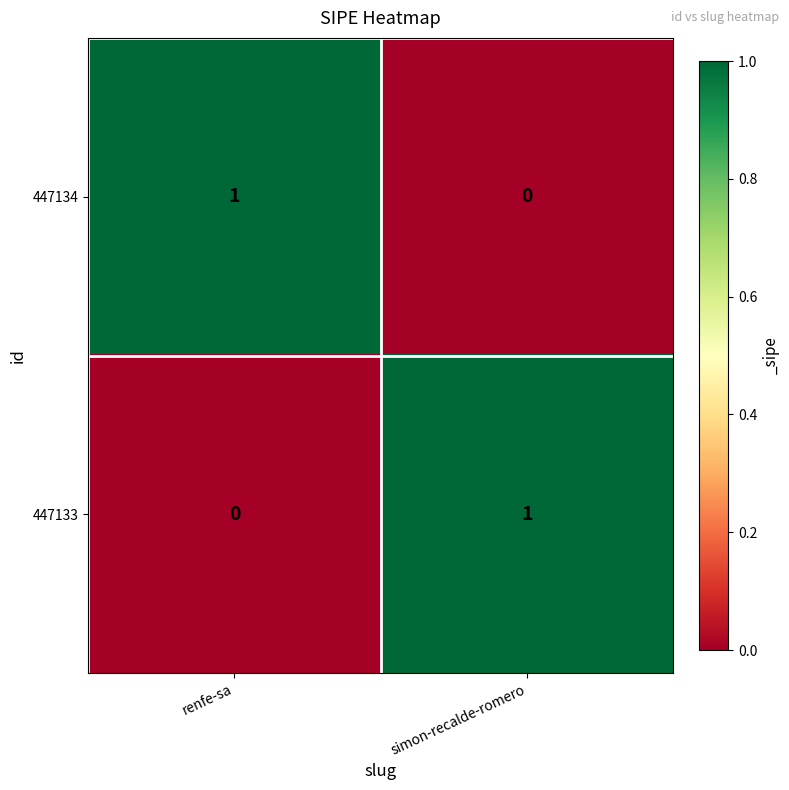

Reading right to left, extract all data points from this chart.

447134: simon-recalde-romero=0	renfe-sa=1
447133: simon-recalde-romero=1	renfe-sa=0